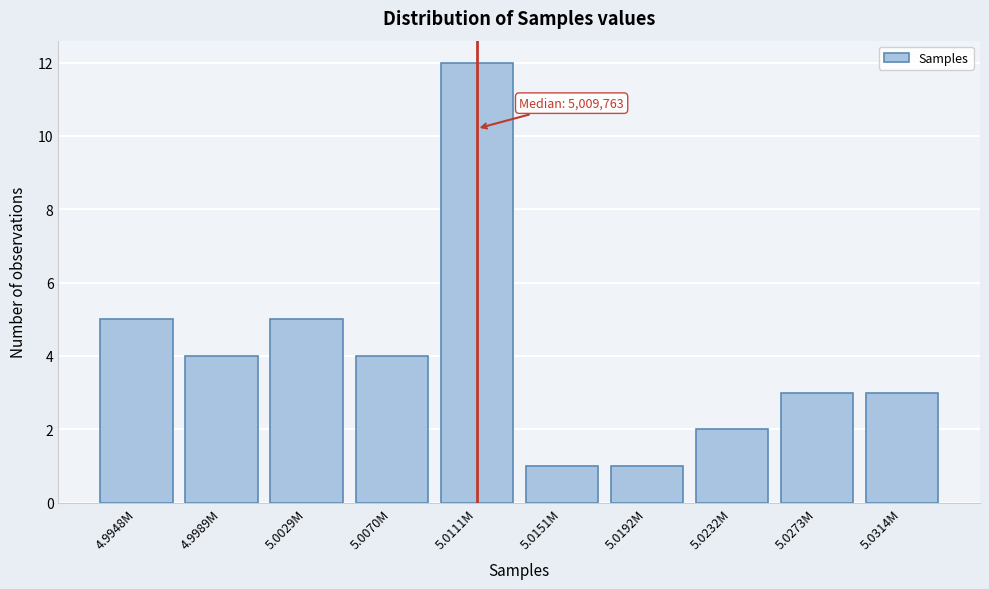

Reading right to left, transcribe all the data shown in this chart.

3	3	2	1	1	12	4	5	4	5